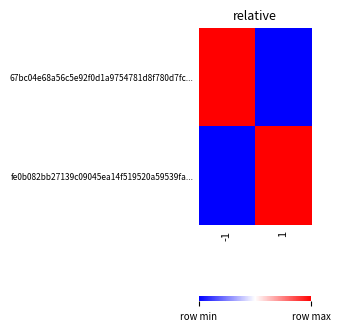

Which series has the largest range (max minus min)?

67bc04e68a56c5e92f0d1a9754781d8f780d7fc...